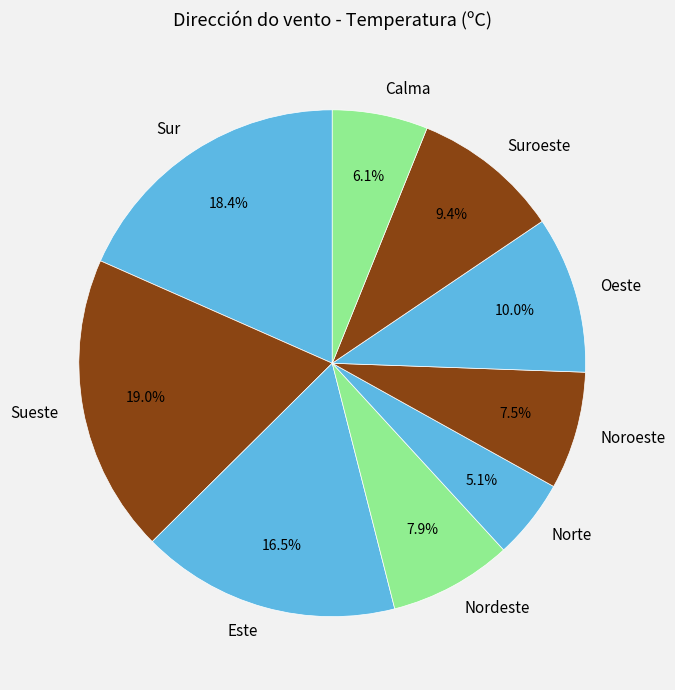

Which category has the smallest portion of the pie?

Norte